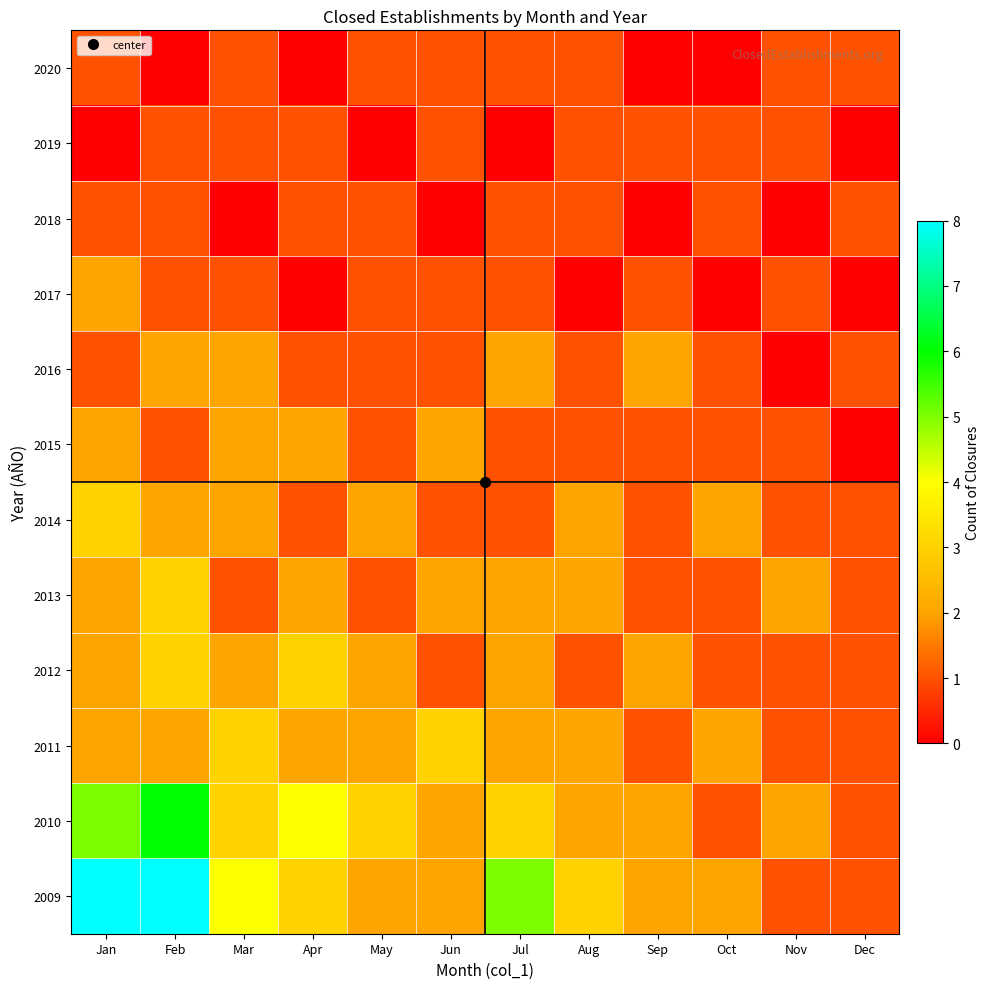

At which category is the sum across all series the highest?

Feb